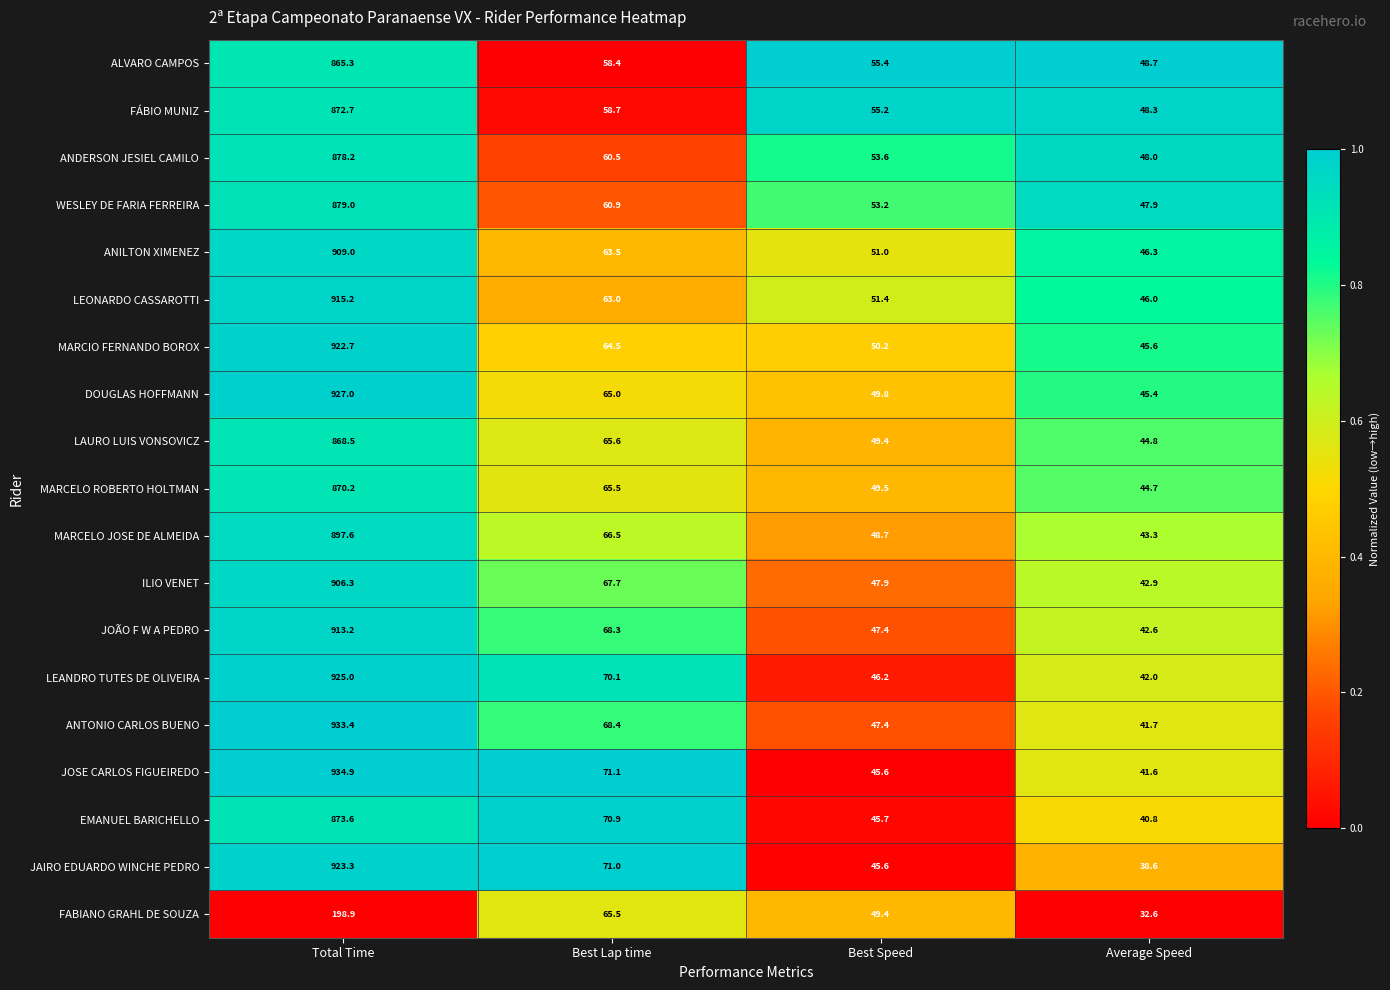

What is the spread (max minus min) of values at Average Speed?

16.1